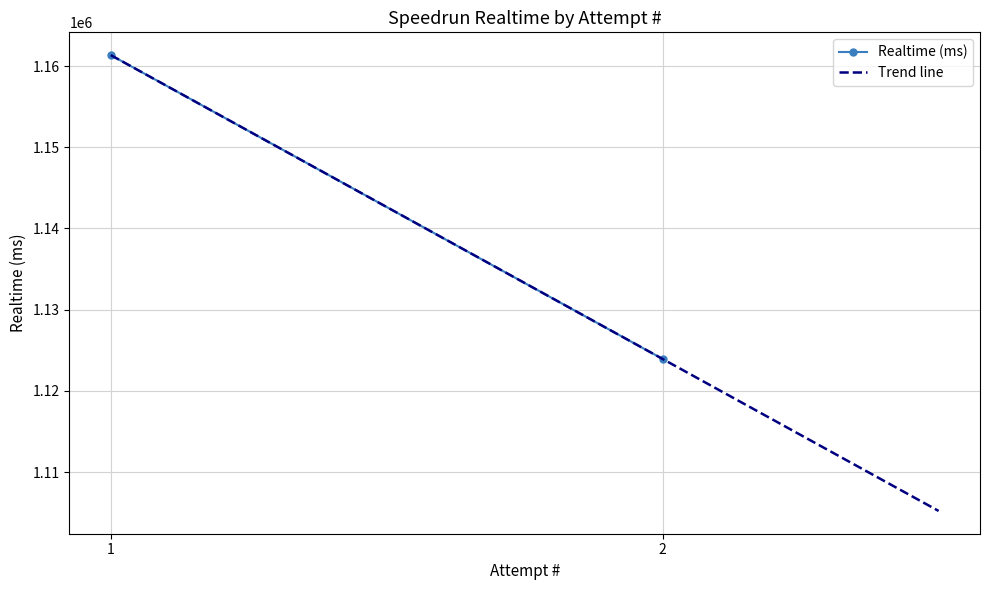

Reading right to left, list all the values displayed in this chart.

2=1123931	1=1161341